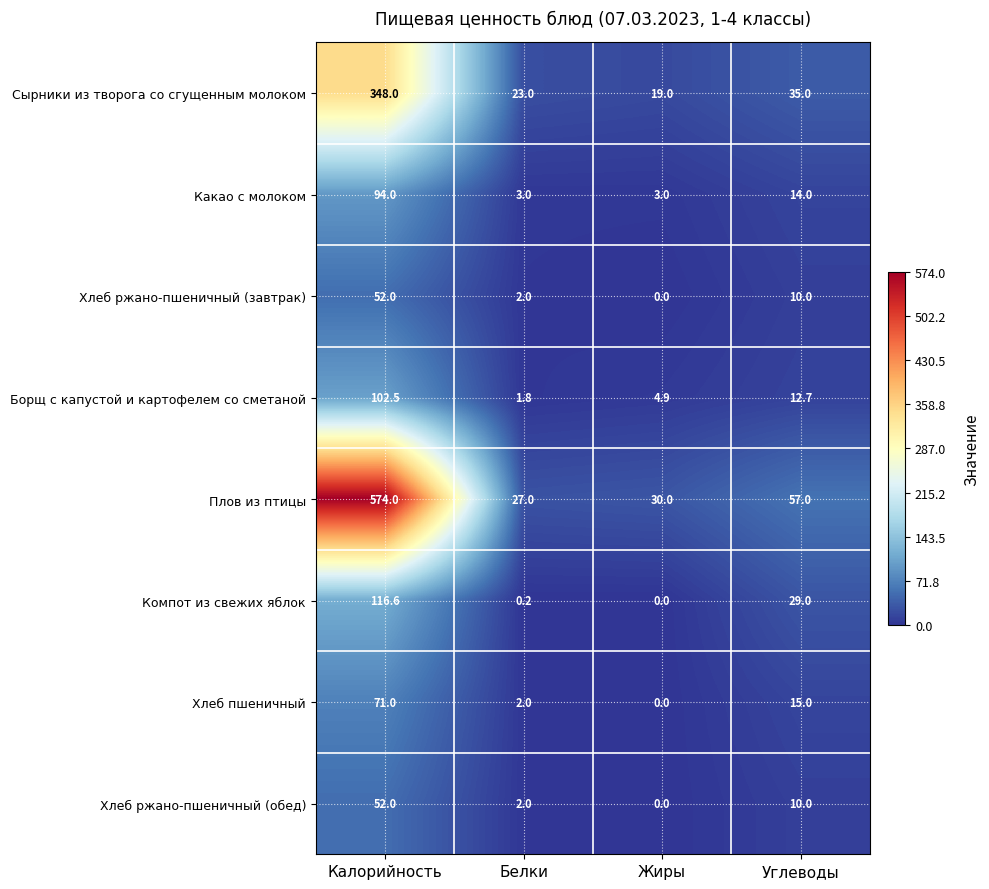

At which category is the sum across all series the highest?

Калорийность